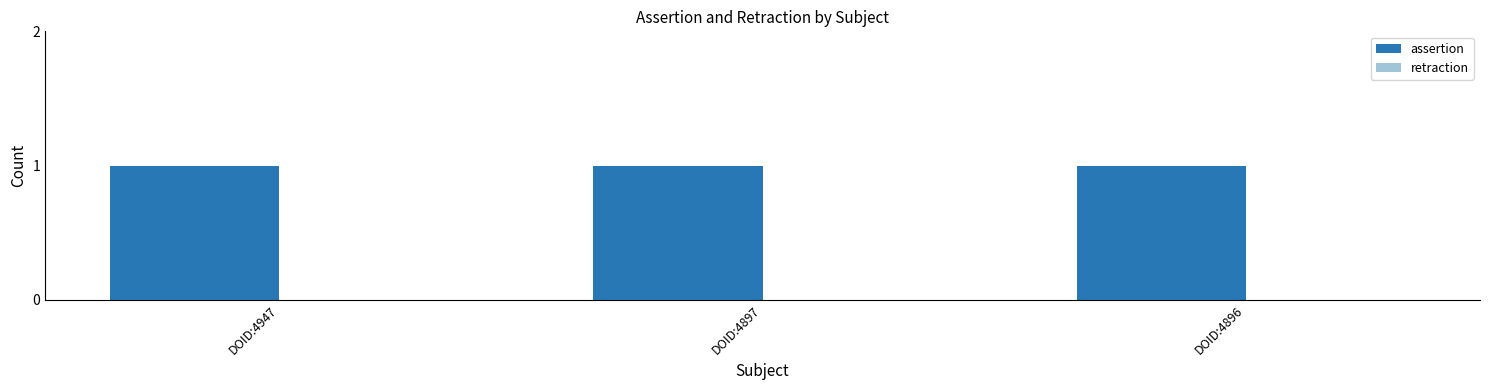

At how many categories does at least one series exceed 0?

3